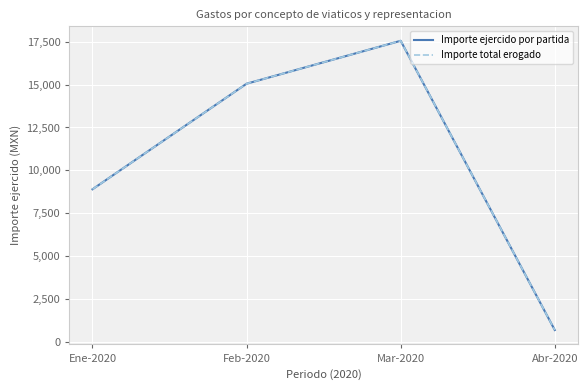

The value of Importe ejercido por partida at Mar-2020 is 10714. True or false?

False